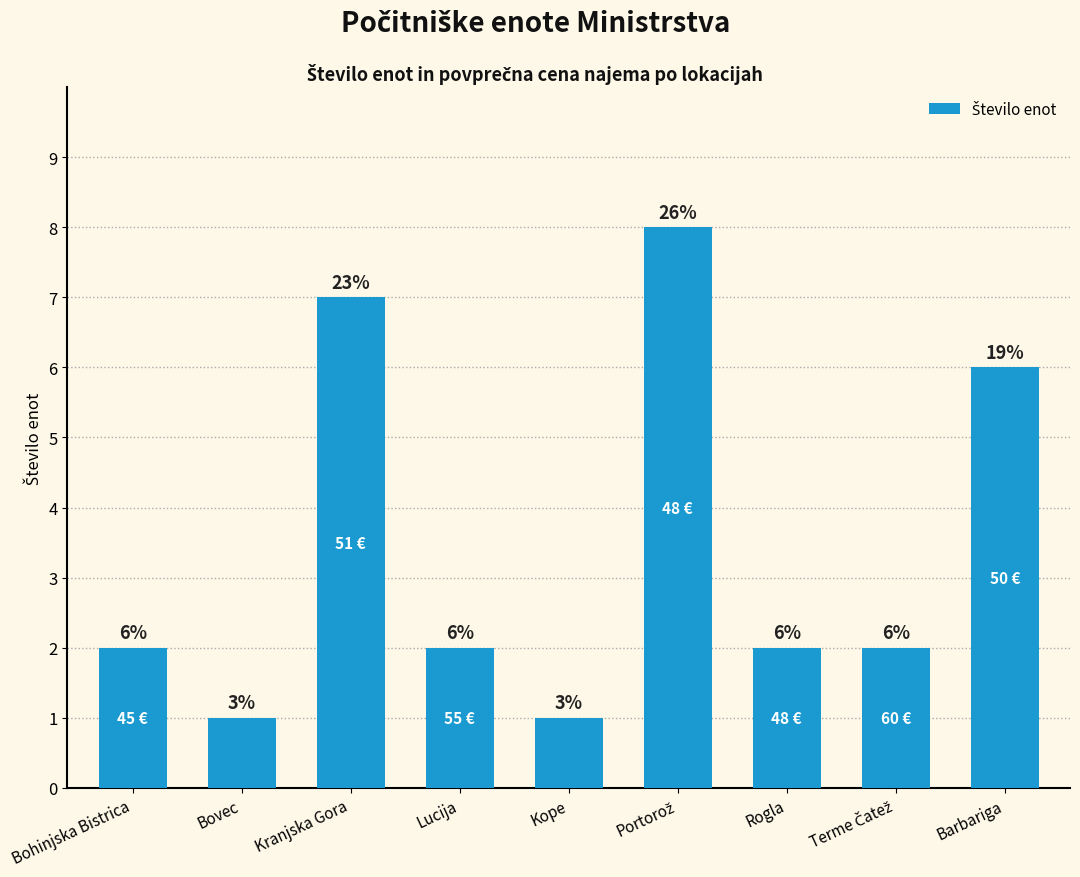

Does the chart contain stacked bars?

No